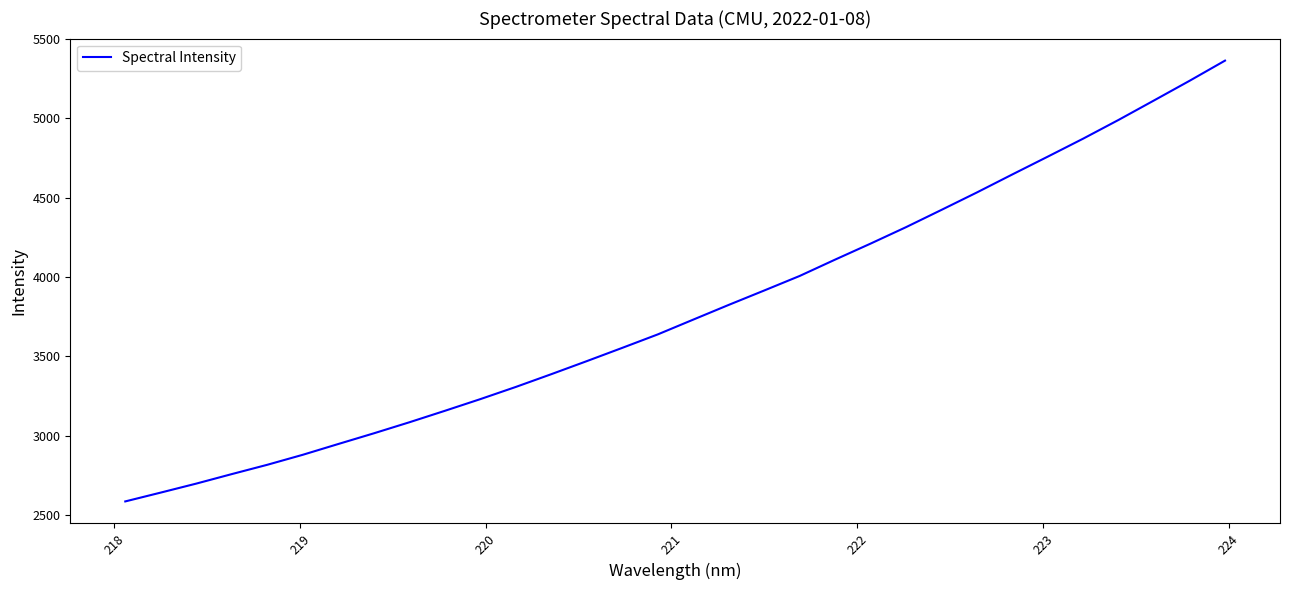

Is this an area chart (filled region under the line)?

No